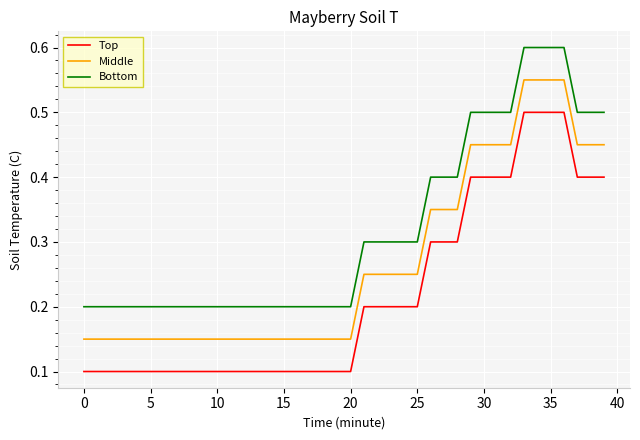

Count the Middle values in the range 0 to 1.

40